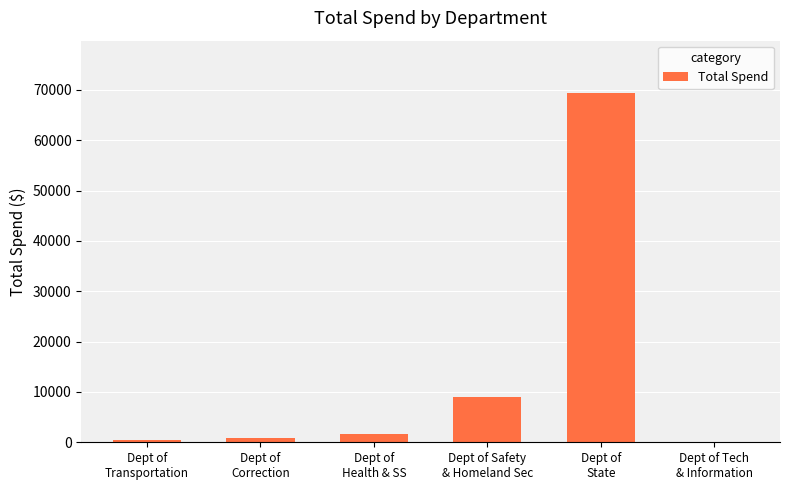

What is the sum of all values?

81051.1